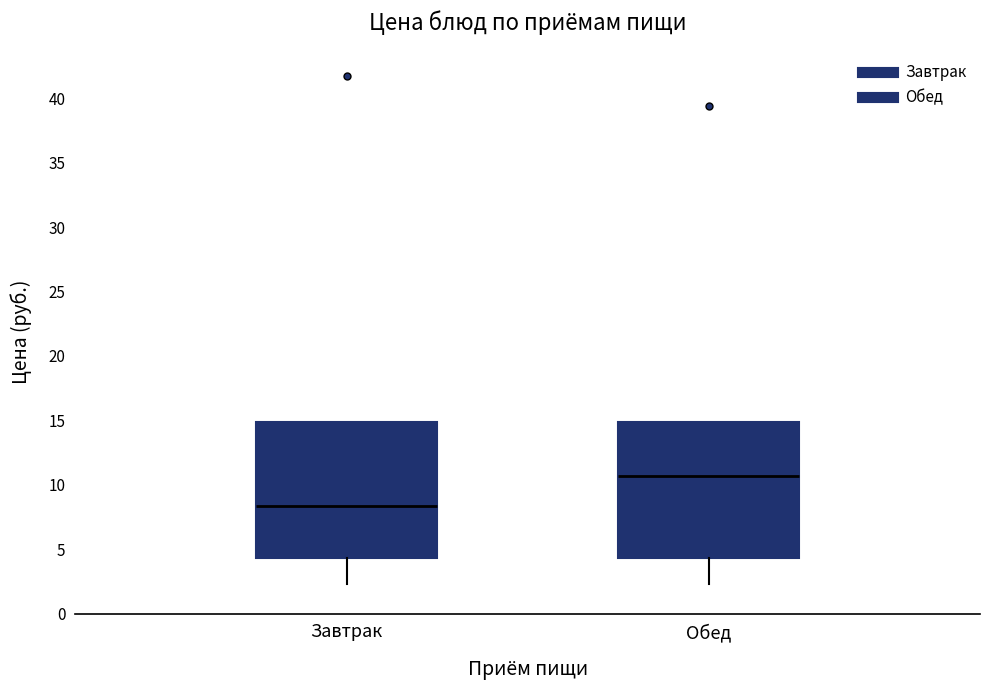

Reading left to right, transcribe this box plot: for each box, give where its median line is, the range the box spans, and where its two whiskers end, as read against the y-axis. The values are not printed on the chart, so give them approximately, as read against the axis.

Завтрак: median 8.5, box 4.5 to 15.0, whiskers 2.5 to 15.0
Обед: median 10.5, box 4.5 to 15.0, whiskers 2.5 to 15.0